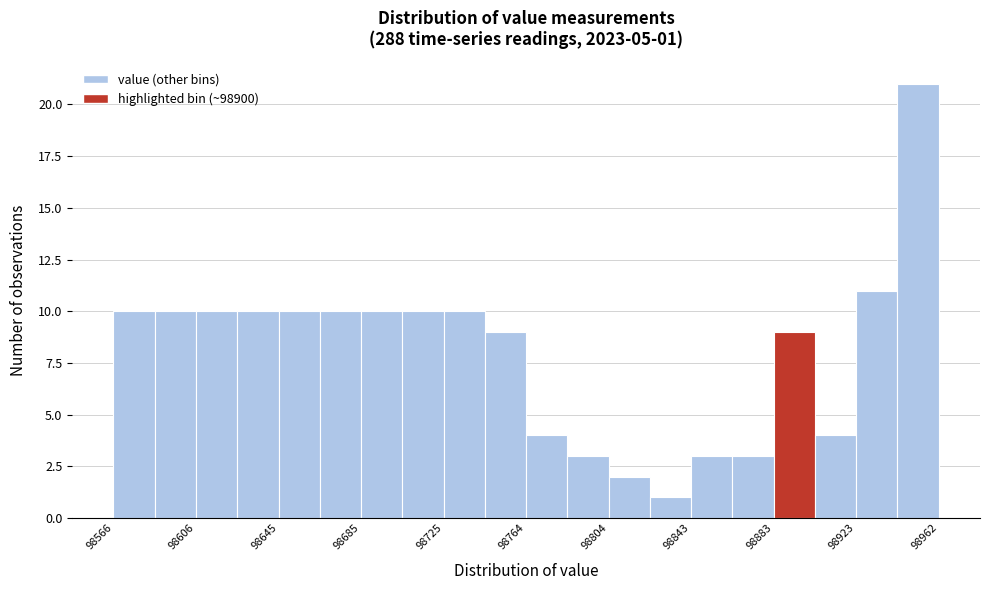

Read against the x-axis, roughly where is the centre of the tallest bar?

98950